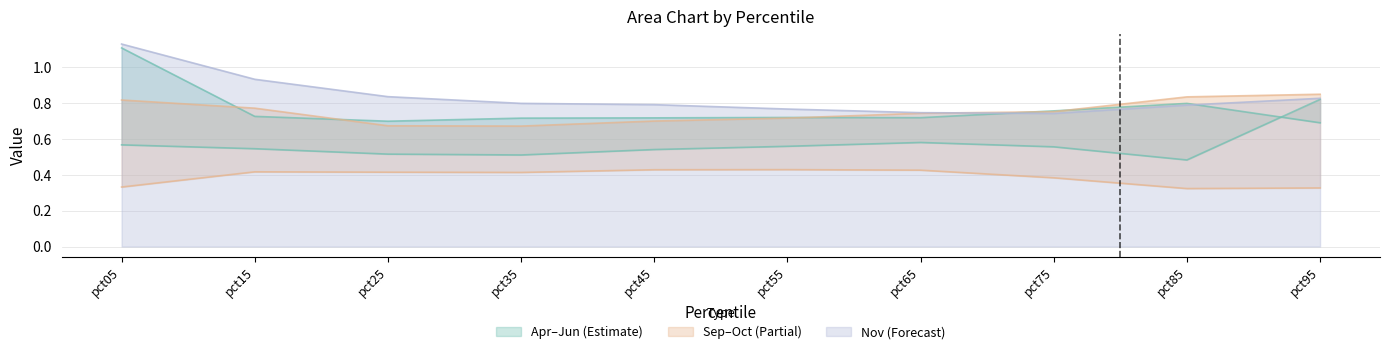

In Nov, how many points are lower than both neighbors (excluding endpoints)?

1